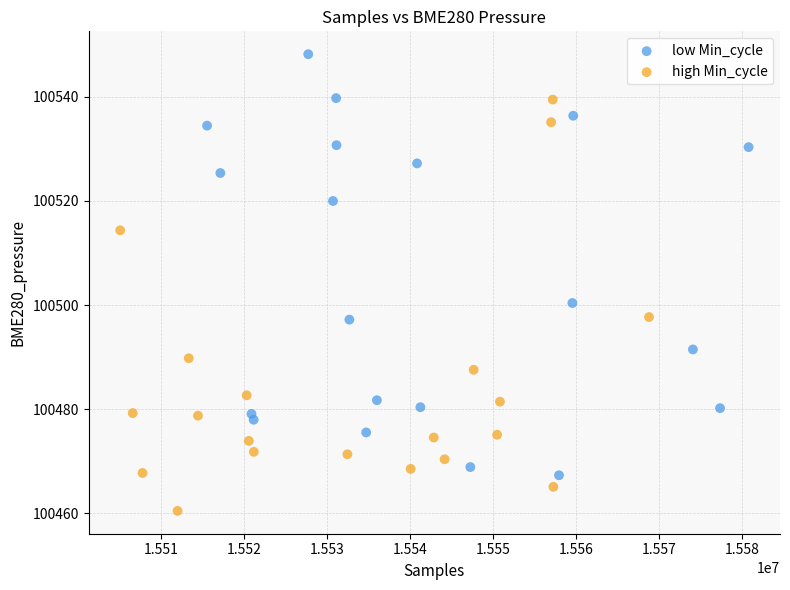

Which series contains the highest Y value?

low Min_cycle